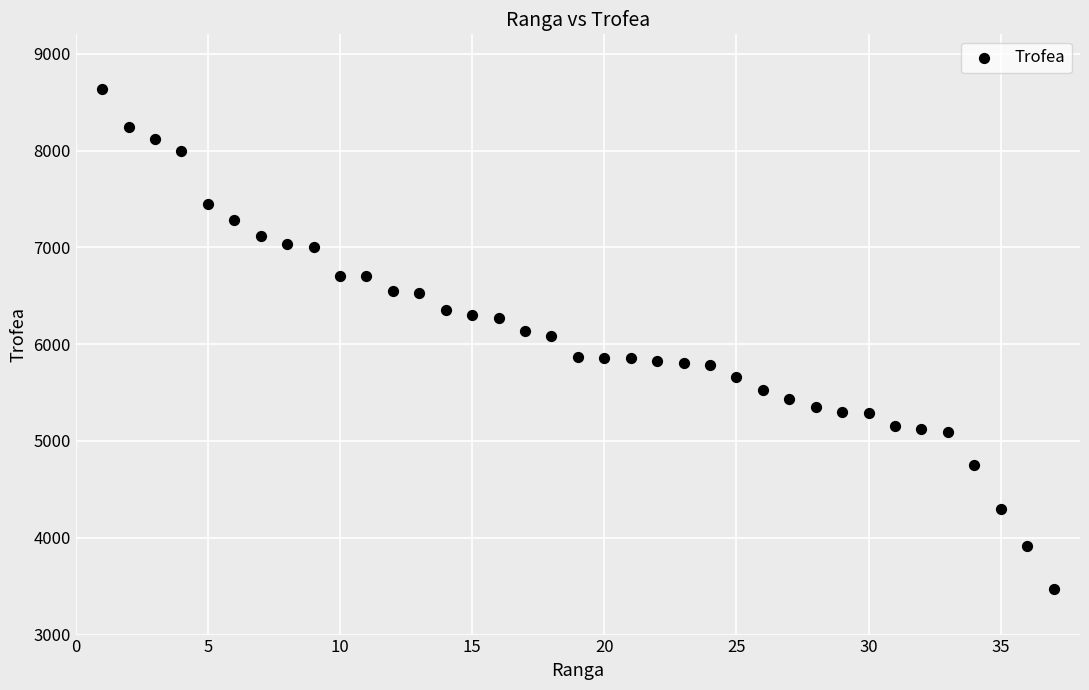

What is the range of Y values (max minus min)?

5168